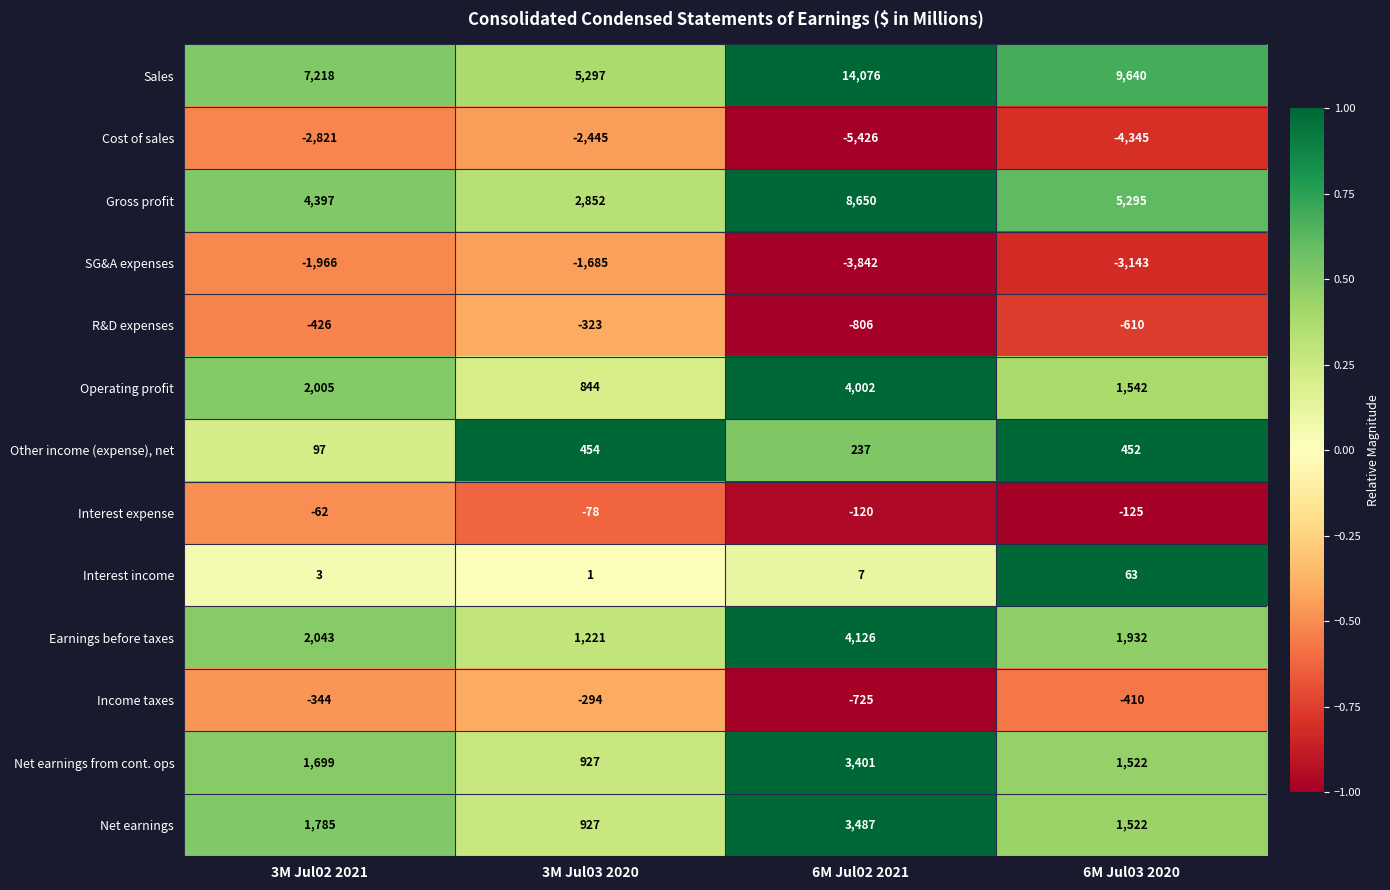

What is the total value across all series at 6M Jul02 2021?

27067